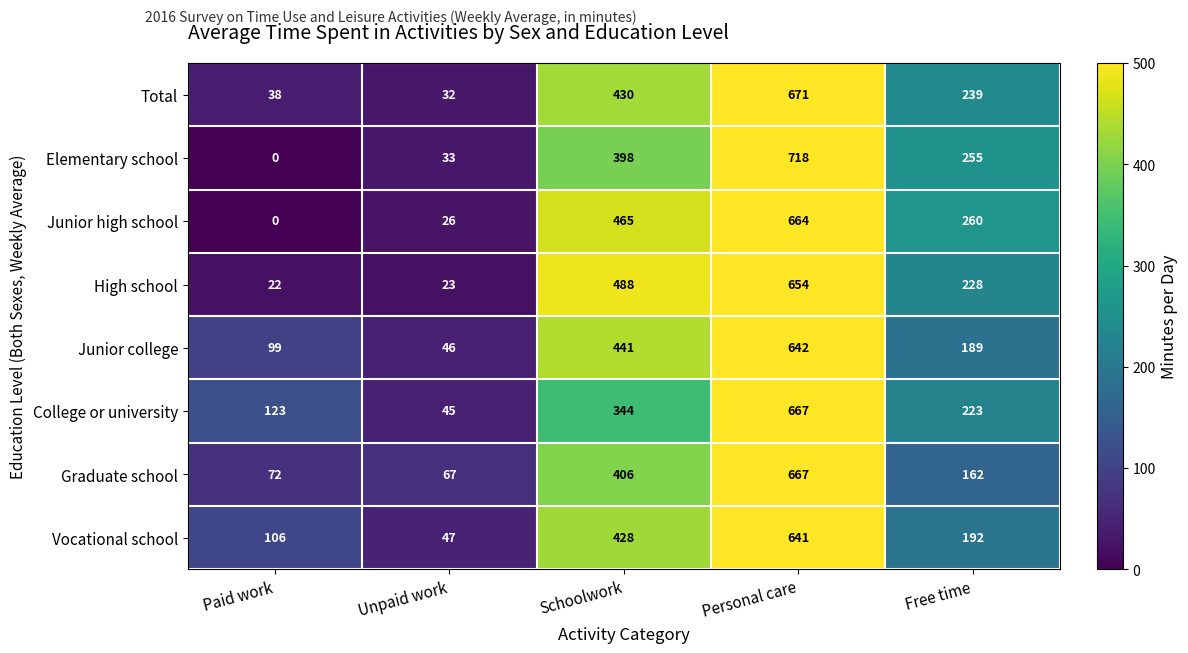

List the labels in order of High school value, largest first.

Personal care, Schoolwork, Free time, Unpaid work, Paid work